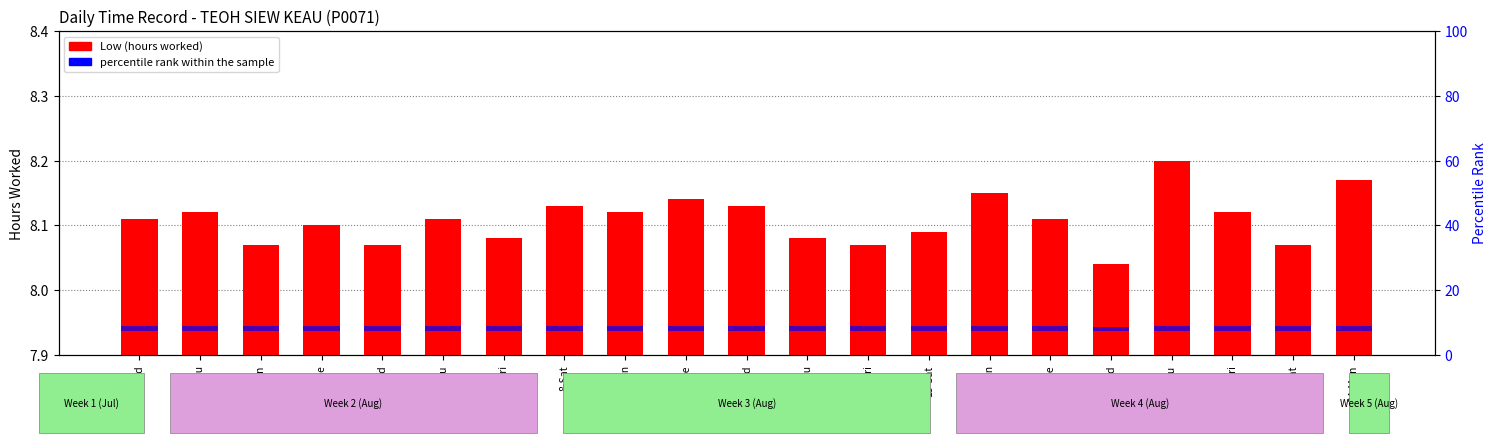

Reading right to left, list all the values displayed in this chart.

Low (hours worked): 8.2	8.1	8.1	8.2	8.0	8.1	8.2	8.1	8.1	8.1	8.1	8.1	8.1	8.1	8.1	8.1	8.1	8.1	8.1	8.1	8.1
percentile rank within the sample: 1.5	1.5	1.5	1.5	1.5	1.5	1.5	1.5	1.5	1.5	1.5	1.5	1.5	1.5	1.5	1.5	1.5	1.5	1.5	1.5	1.5